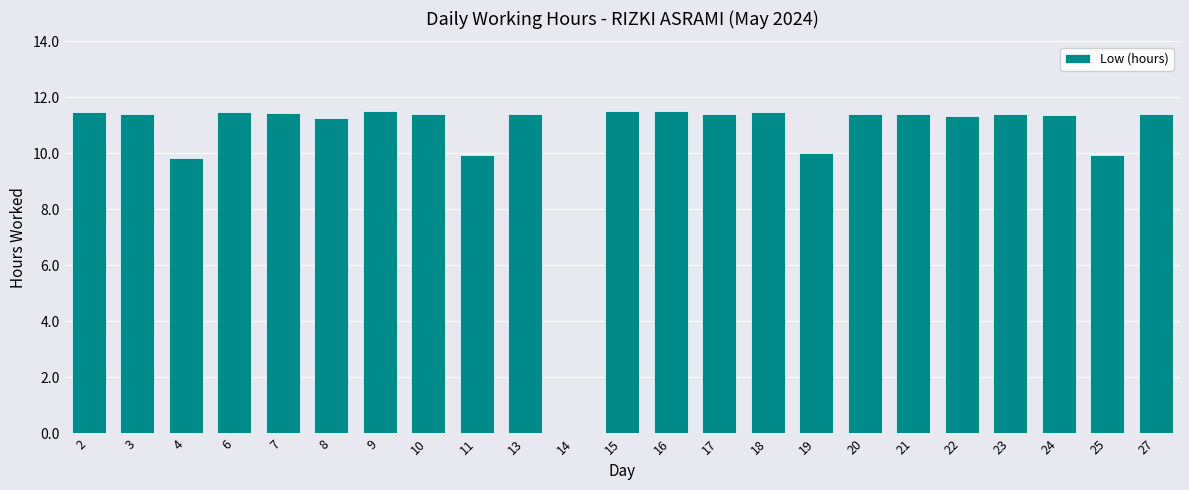

What is the change in value from 16 to 27?

-0.1